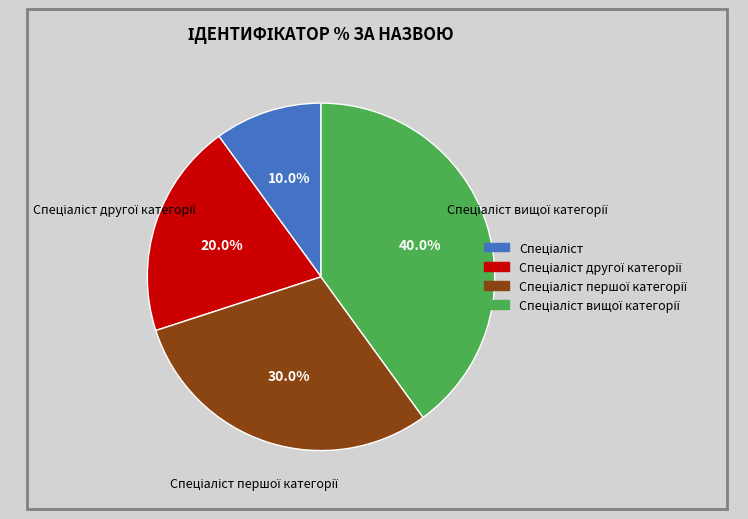

To the nearest percent, what is the difference between the largest and smallest slice percentages?

30%